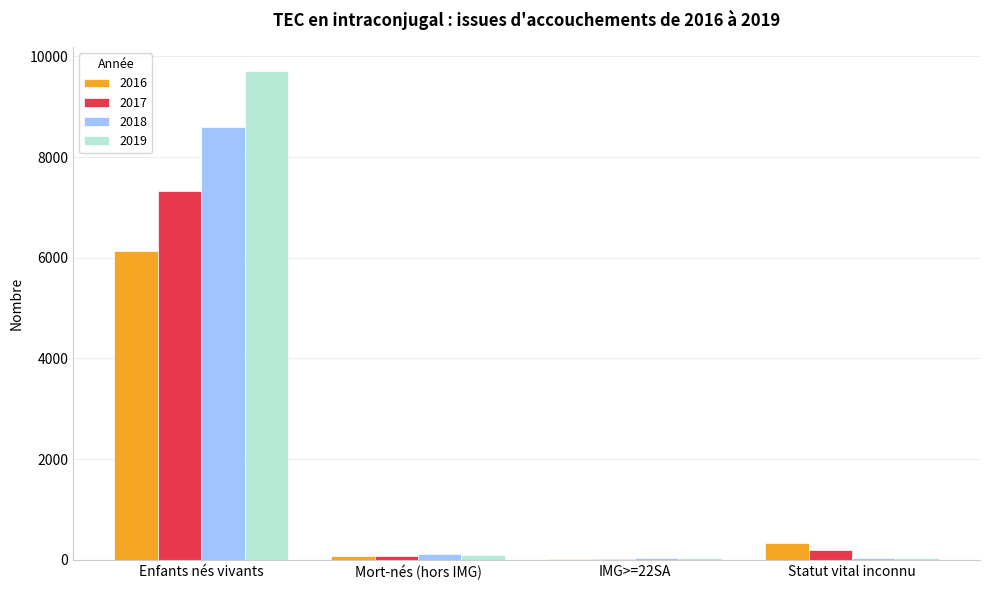

True or false: 2017 has a value of 7316 at Enfants nés vivants.

True